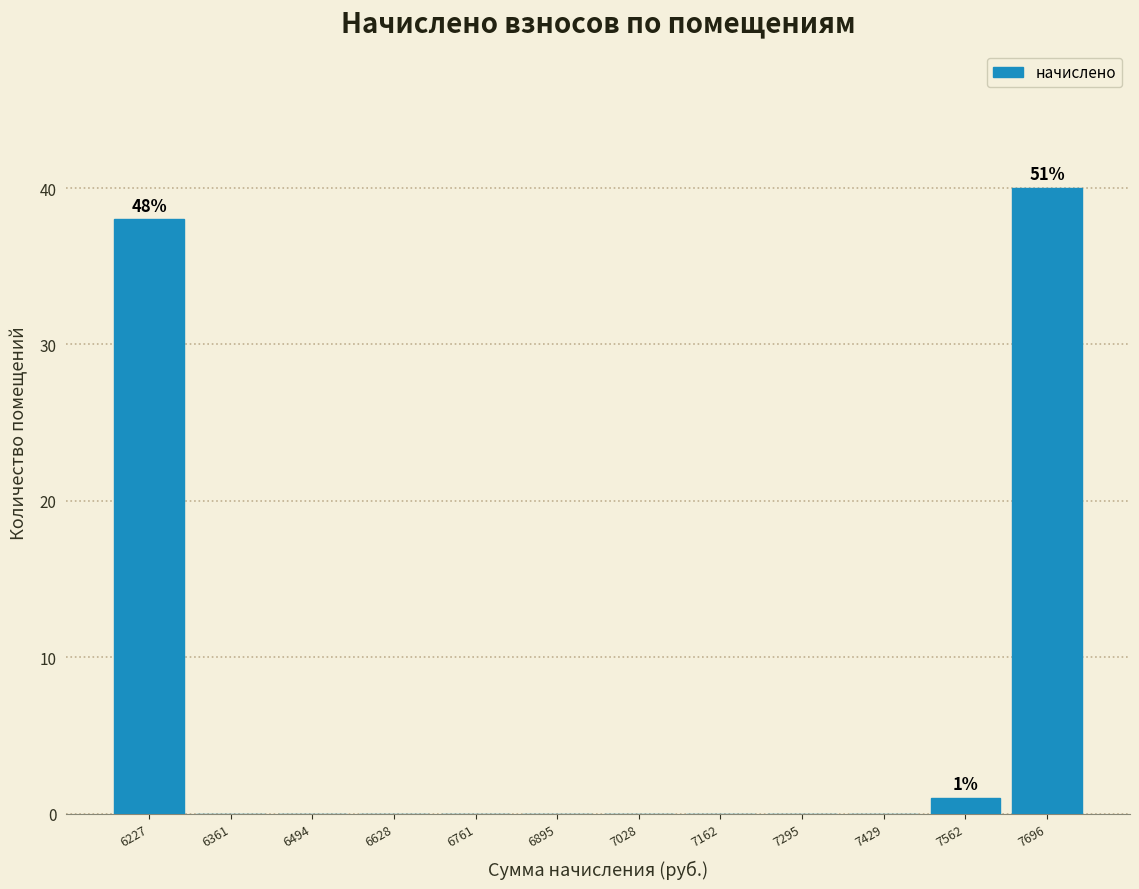

Which range on the x-axis has the tallest bar?

7620 to 7760